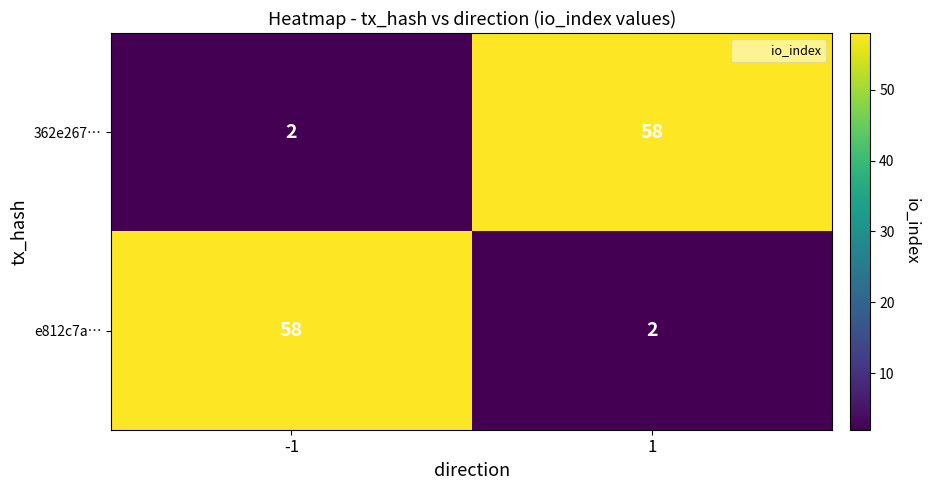

What is the difference between the highest and lowest values at 1?

56